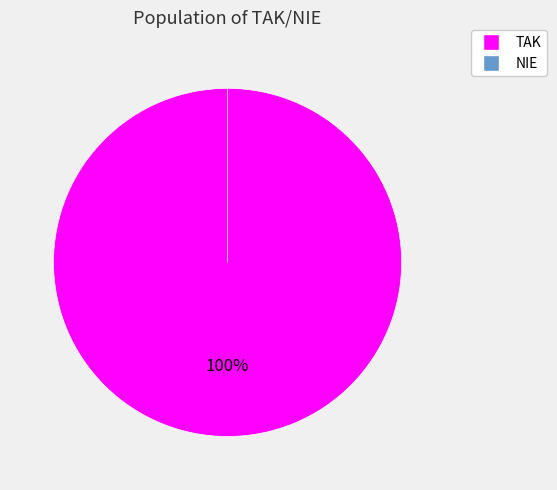

To the nearest percent, what is the difference between the largest and smallest slice percentages?

100%